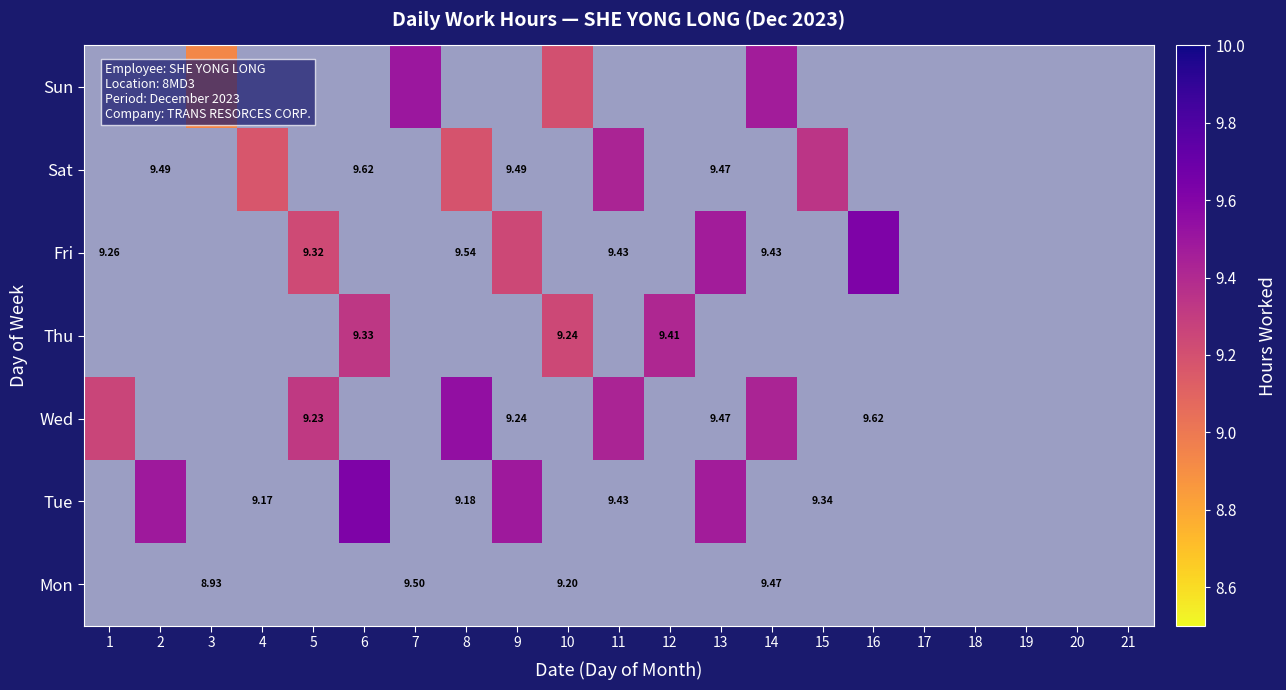

The value of Mon at 6 is 0.0. True or false?

True